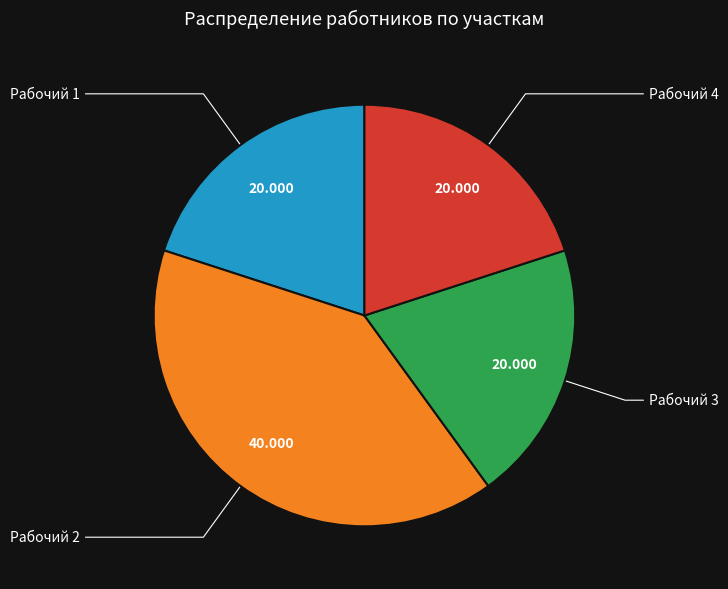

Count the number of slices in the pie.

4